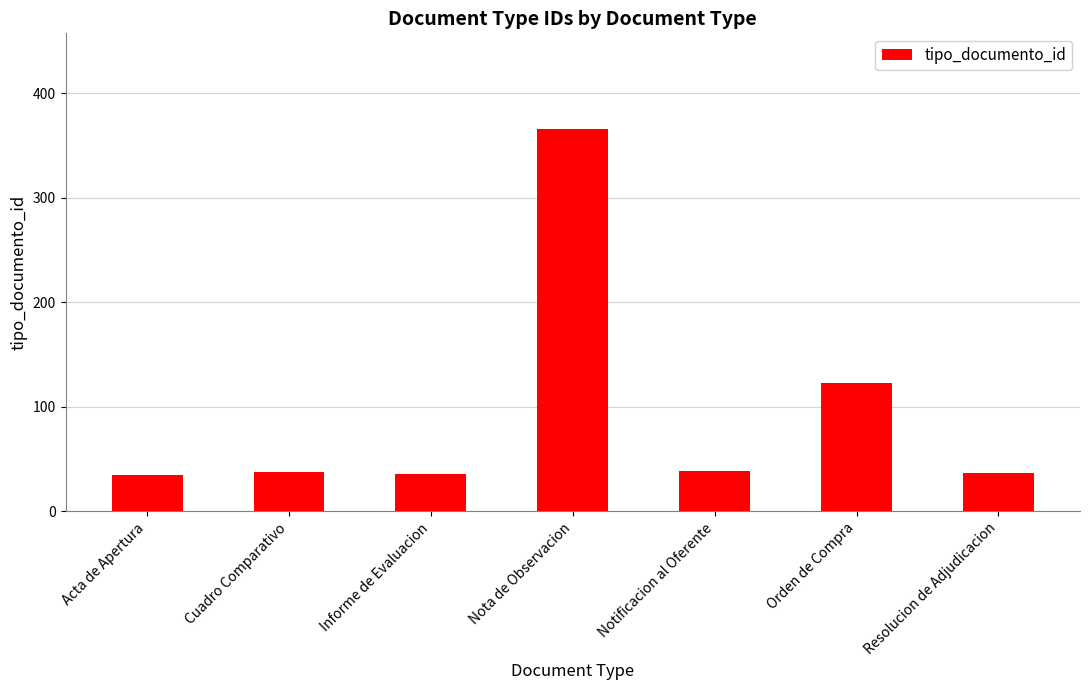

What is the sum of the values at Nota de Observacion and Informe de Evaluacion?

402